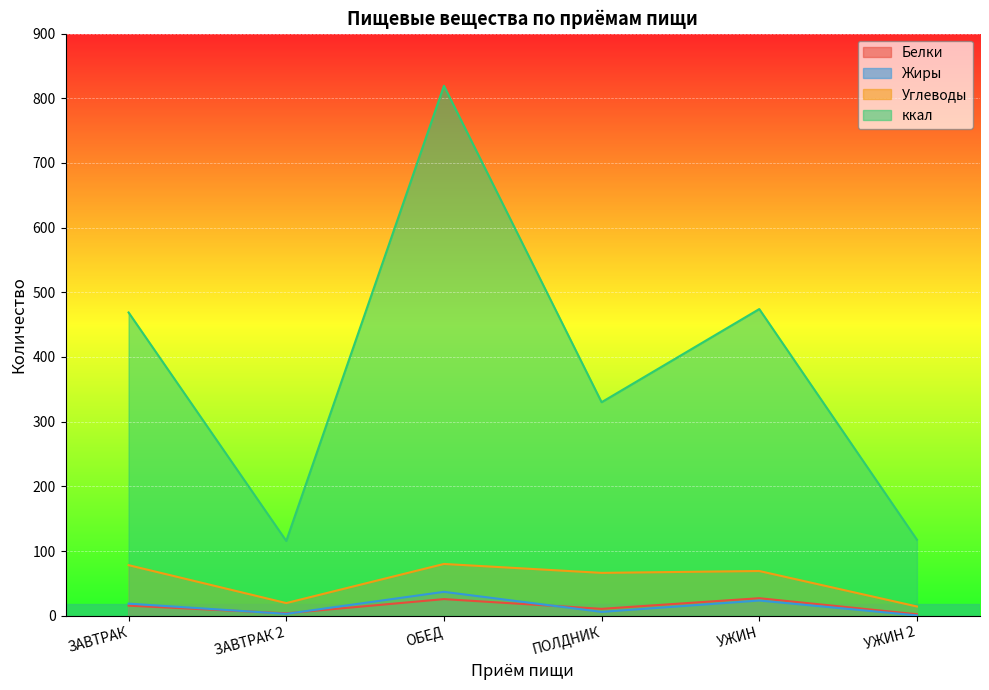

What is the smallest value displayed?

0.5